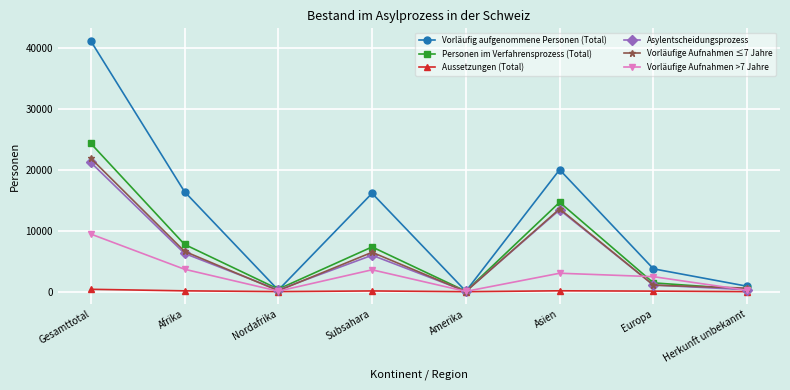

How many data points in Vorläufige Aufnahmen >7 Jahre are less than 3034?

4